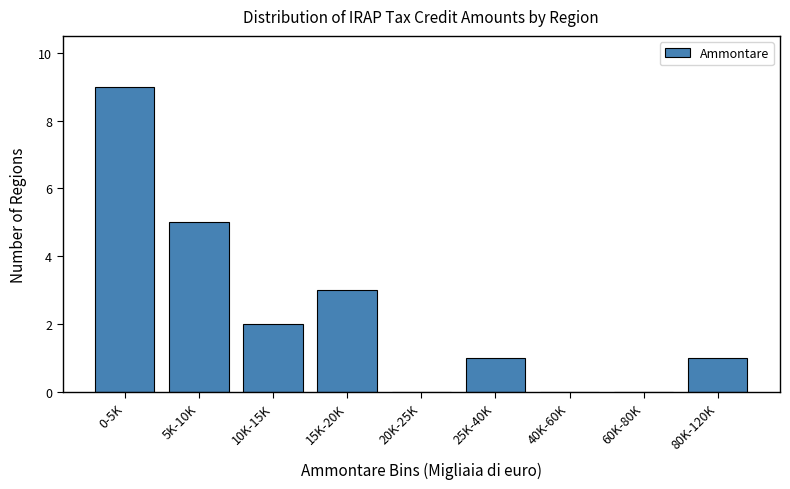

Reading right to left, list all the values displayed in this chart.

80K-120K=1	60K-80K=0	40K-60K=0	25K-40K=1	20K-25K=0	15K-20K=3	10K-15K=2	5K-10K=5	0-5K=9